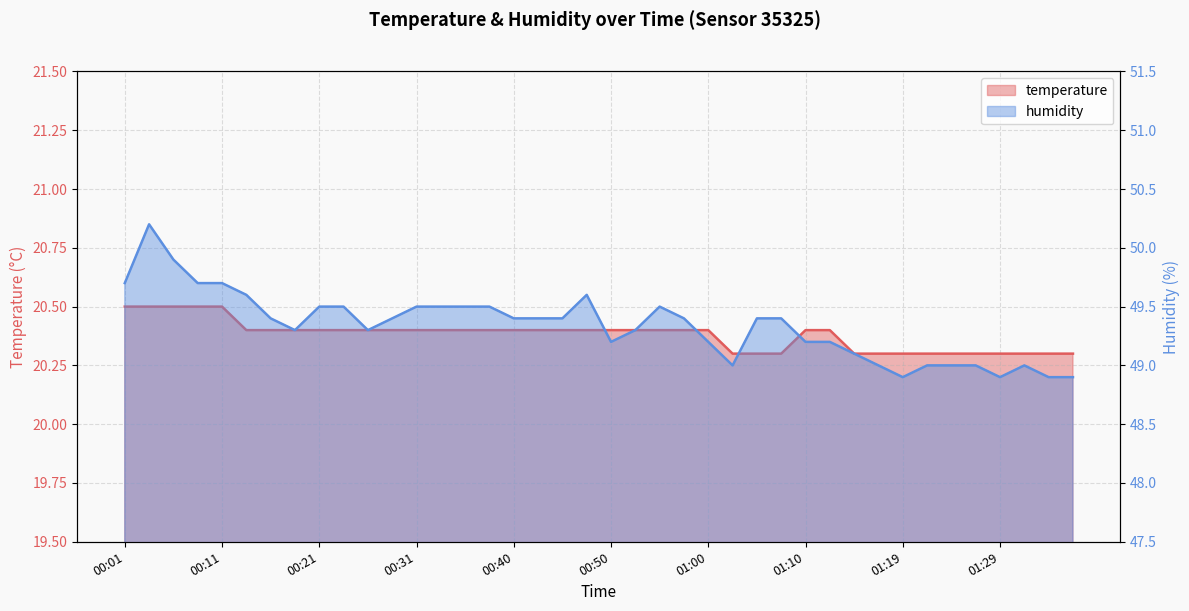

How many lines are shown in the chart?

2